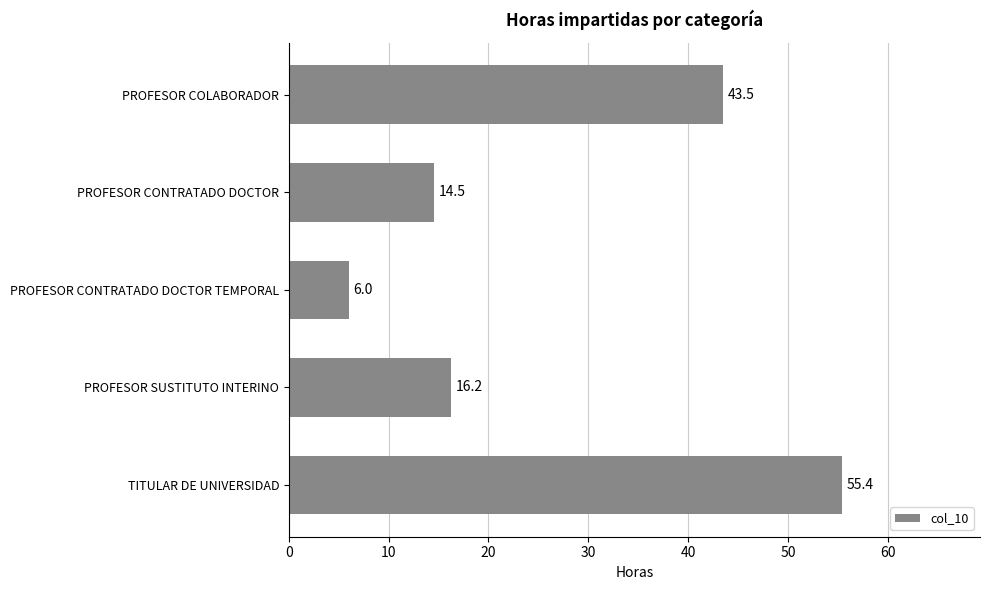

Reading top to bottom, transcribe all the data shown in this chart.

43.5	14.5	6.0	16.2	55.4